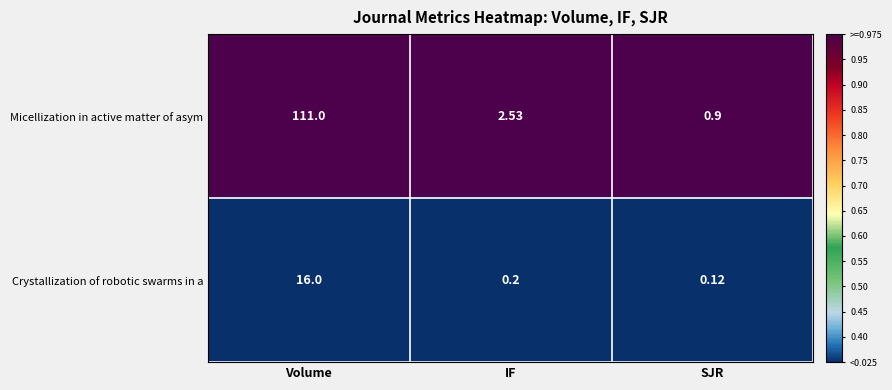

Is the value of Micellization in active matter of asym at Volume greater than the value of Crystallization of robotic swarms in a at IF?

Yes